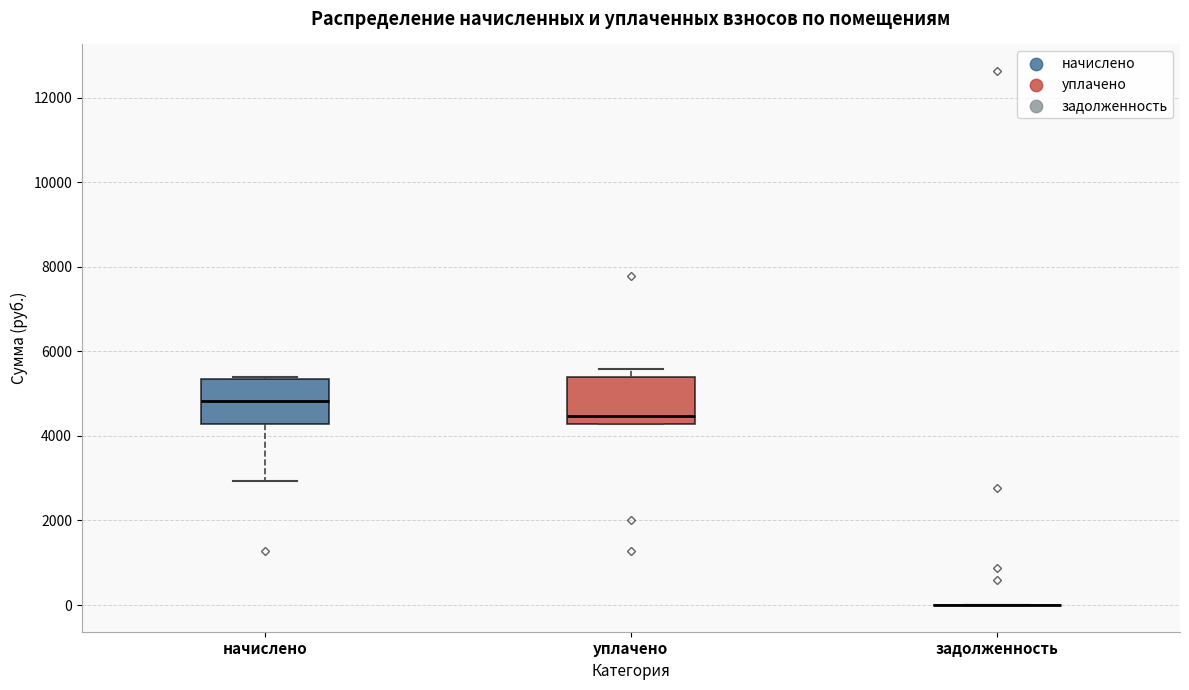

Reading left to right, transcribe this box plot: for each box, give where its median line is, the range the box spans, and where its two whiskers end, as read against the y-axis. The values are not printed on the chart, so give them approximately, as read against the axis.

начислено: median 4800, box 4200 to 5400, whiskers 3000 to 5400
уплачено: median 4400, box 4200 to 5400, whiskers 4200 to 5600
задолженность: box collapsed to a line at 0, whiskers 0 to 0